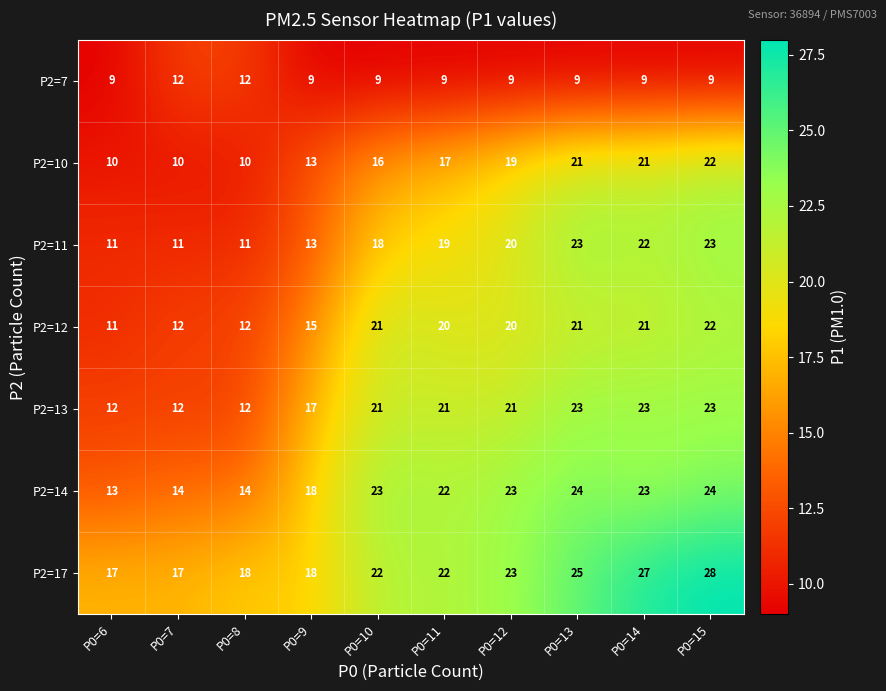

True or false: P2=7 has a value of 12 at P0=14.

False